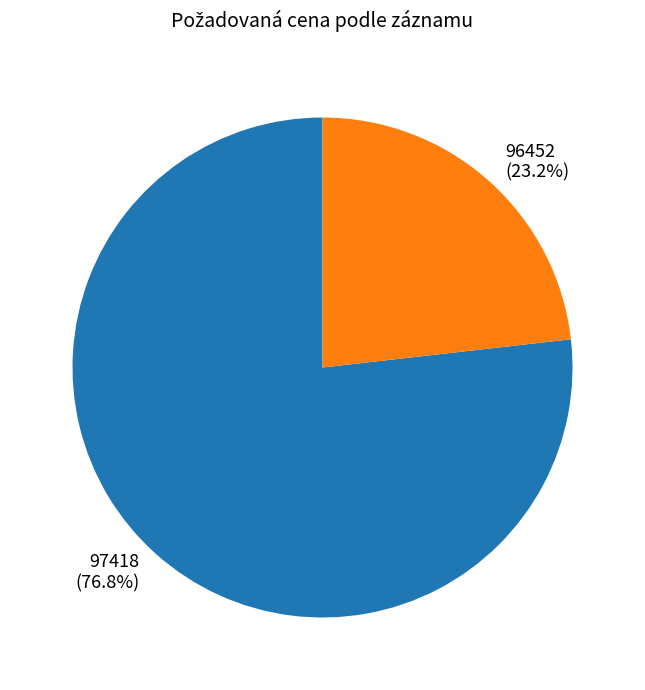

What is the ratio of the value at 97418 to the value at 96452?

3.3